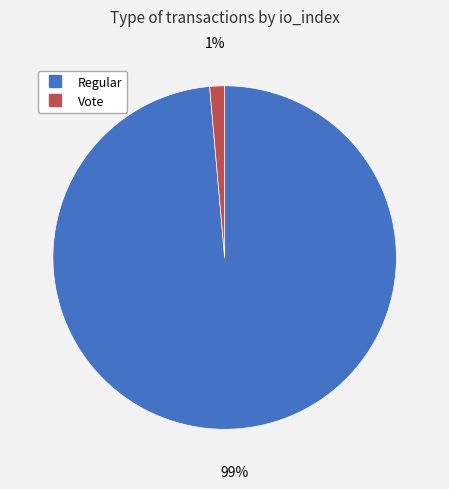

The Regular slice represents 89% of the pie. True or false?

False